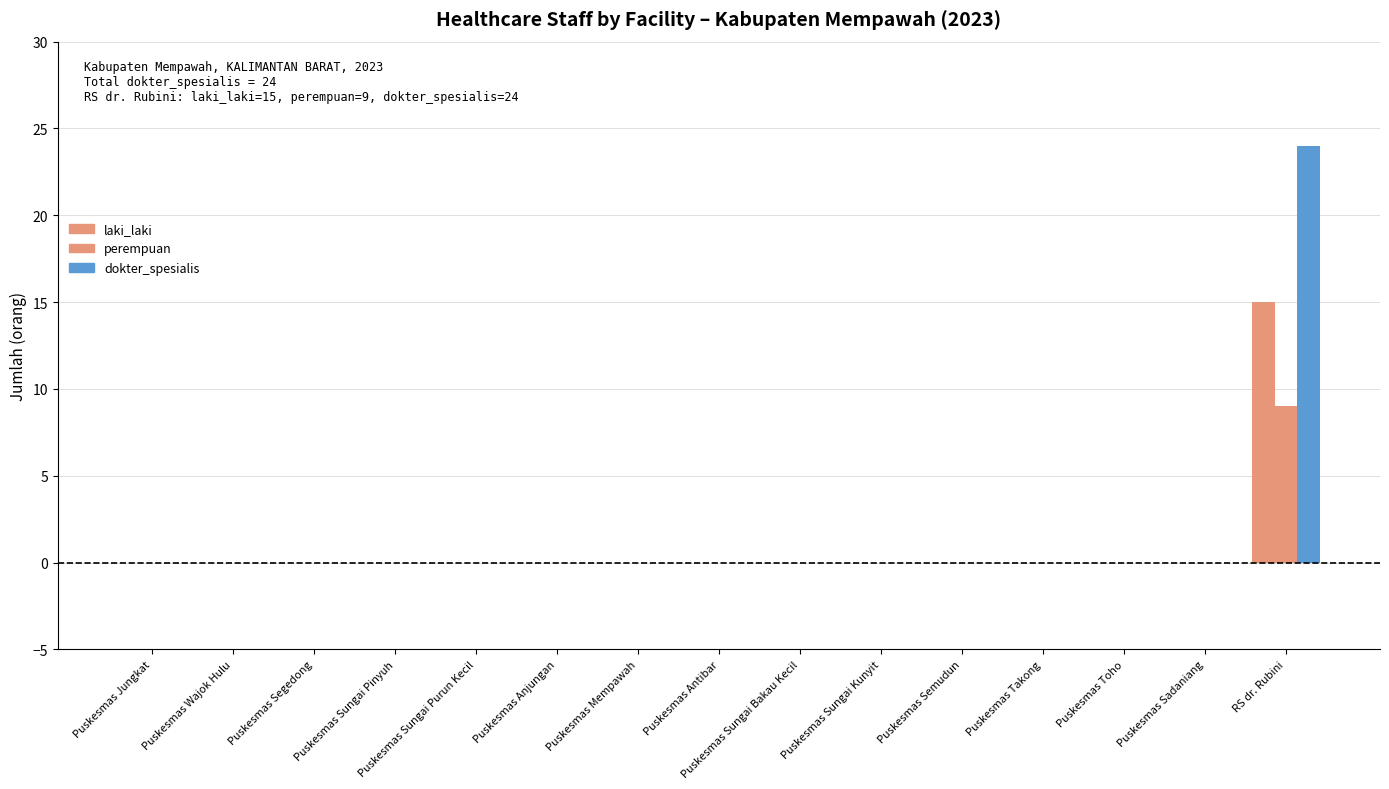

Which has a higher value, Puskesmas Sungai Kunyit or Puskesmas Wajok Hulu?

Puskesmas Sungai Kunyit